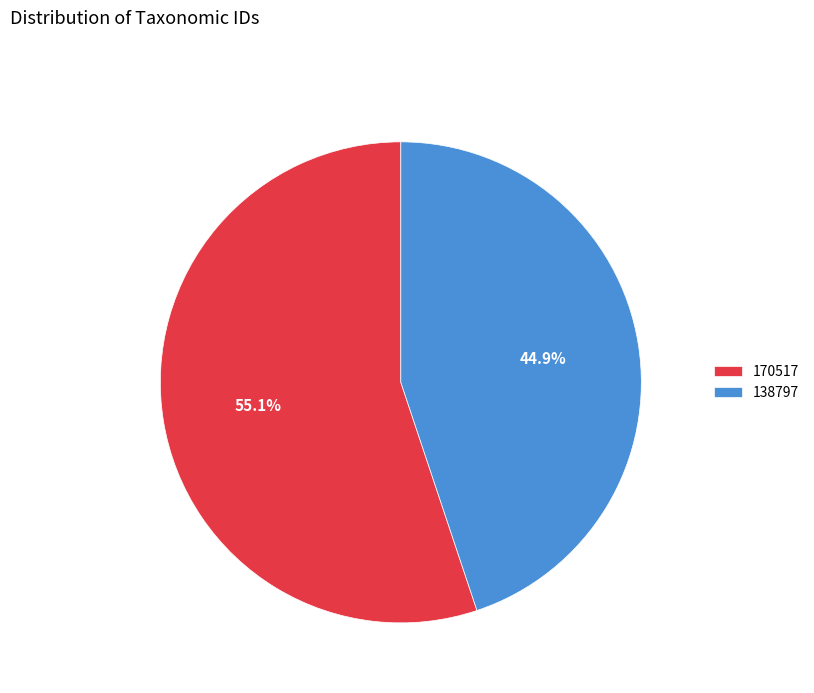

Is there any slice that represents more than half of the pie?

Yes